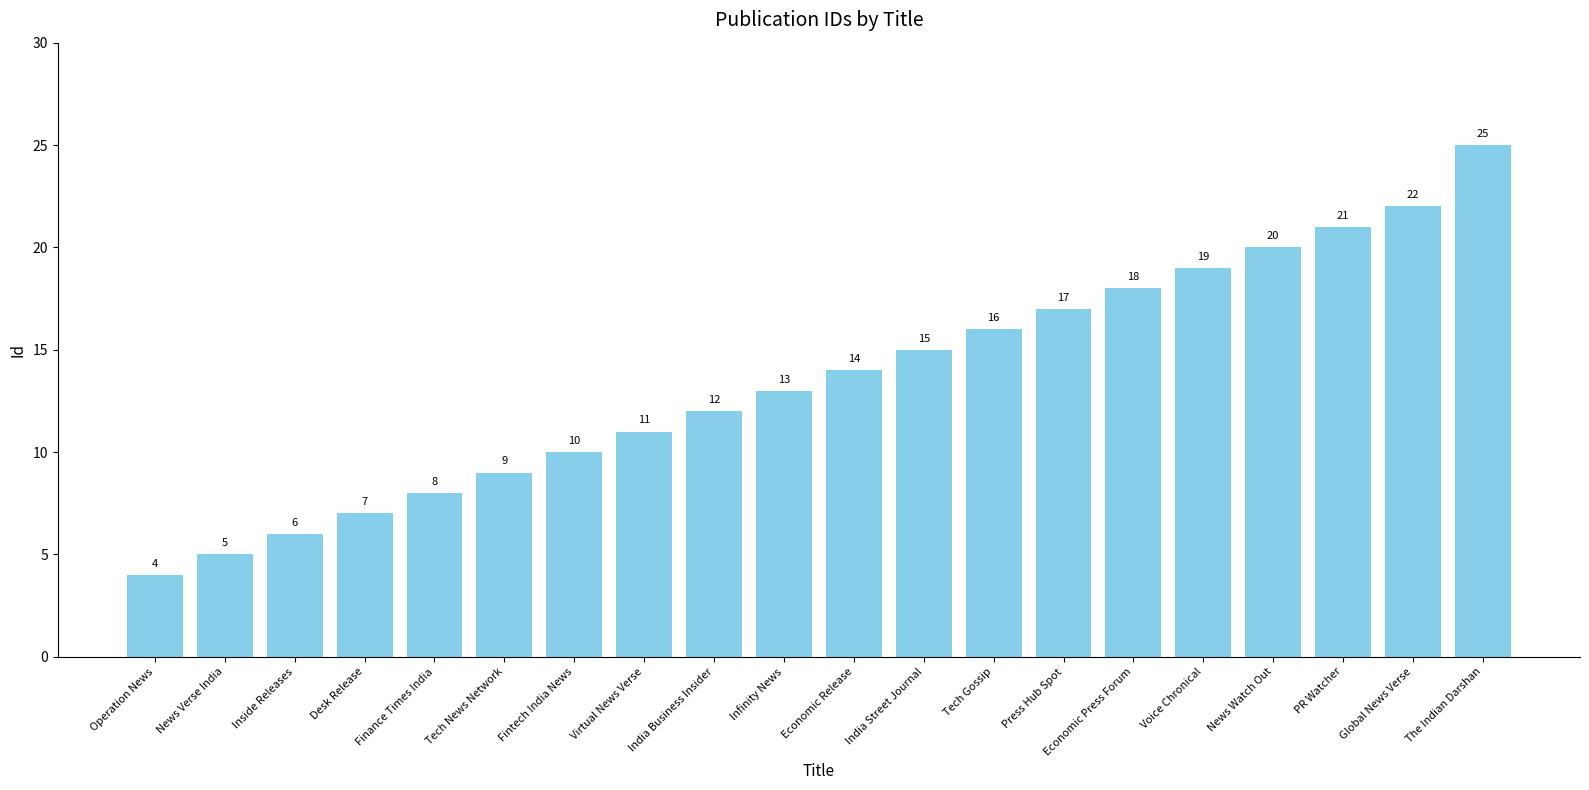

List the labels in order of value, smallest first.

Operation News, News Verse India, Inside Releases, Desk Release, Finance Times India, Tech News Network, Fintech India News, Virtual News Verse, India Business Insider, Infinity News, Economic Release, India Street Journal, Tech Gossip, Press Hub Spot, Economic Press Forum, Voice Chronical, News Watch Out, PR Watcher, Global News Verse, The Indian Darshan